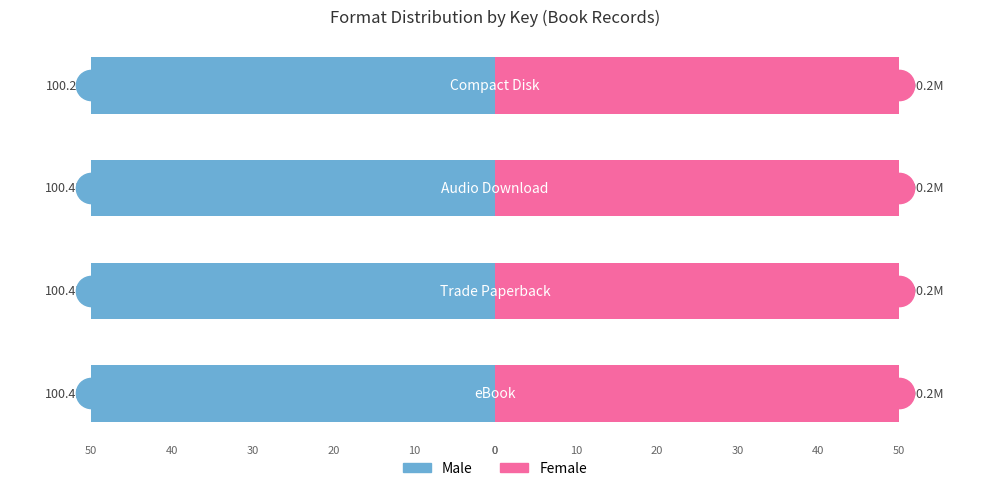

Between 20 and 30, which series saw the biggest shift?

Male